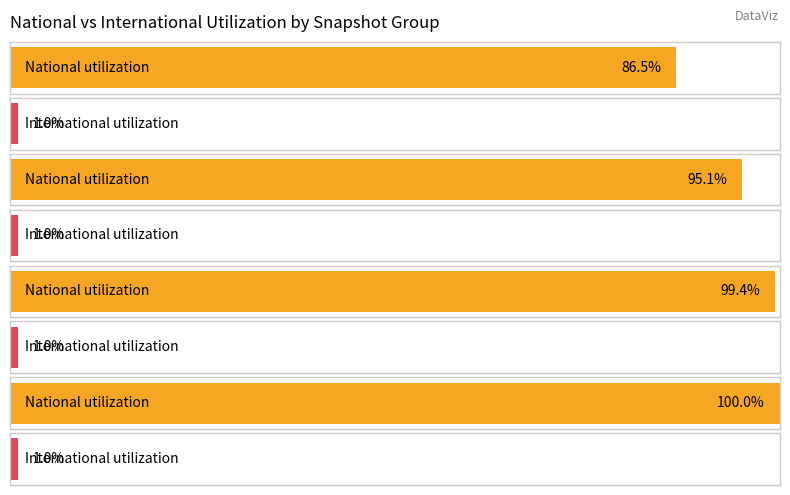

Rank the series by their average value, from highest to lowest.

national, international